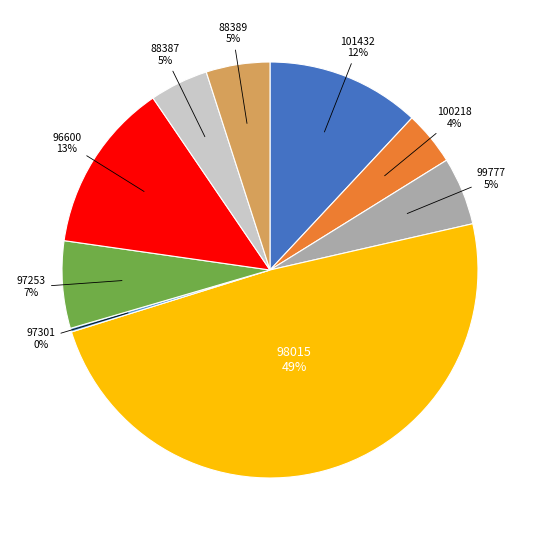

To the nearest percent, what portion does 100218 represent?

4%